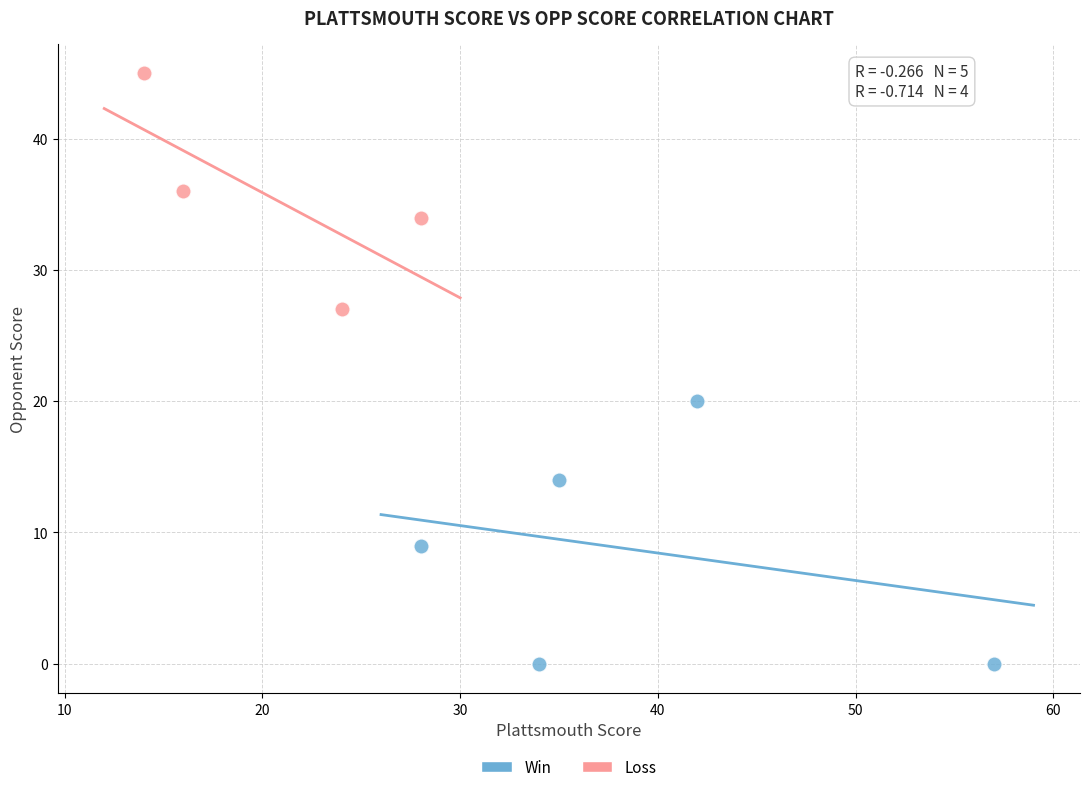

Which series reaches the maximum Y coordinate?

Loss